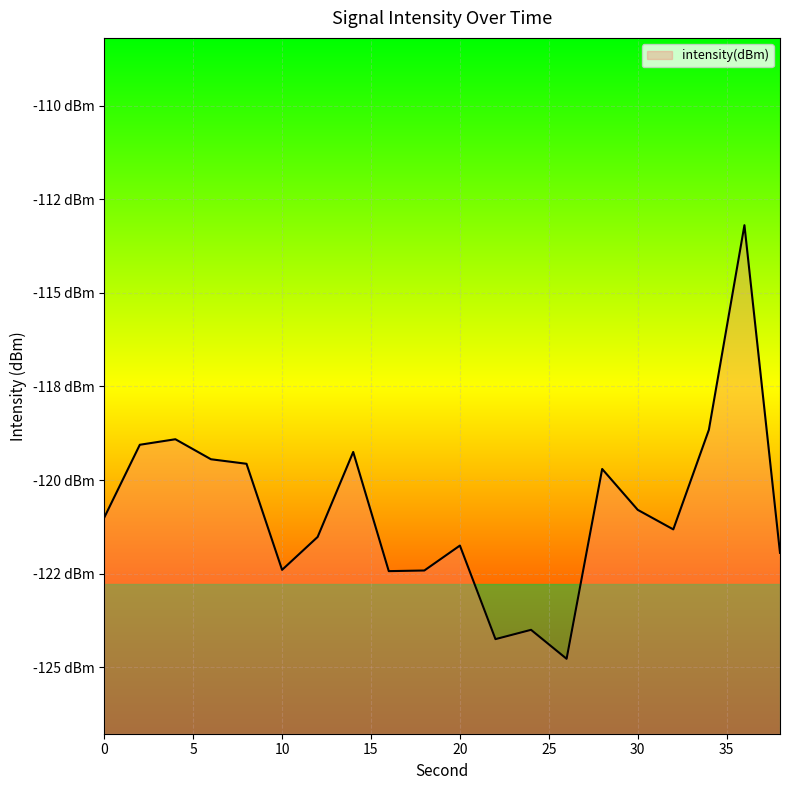

What is the smallest value displayed?

-124.8